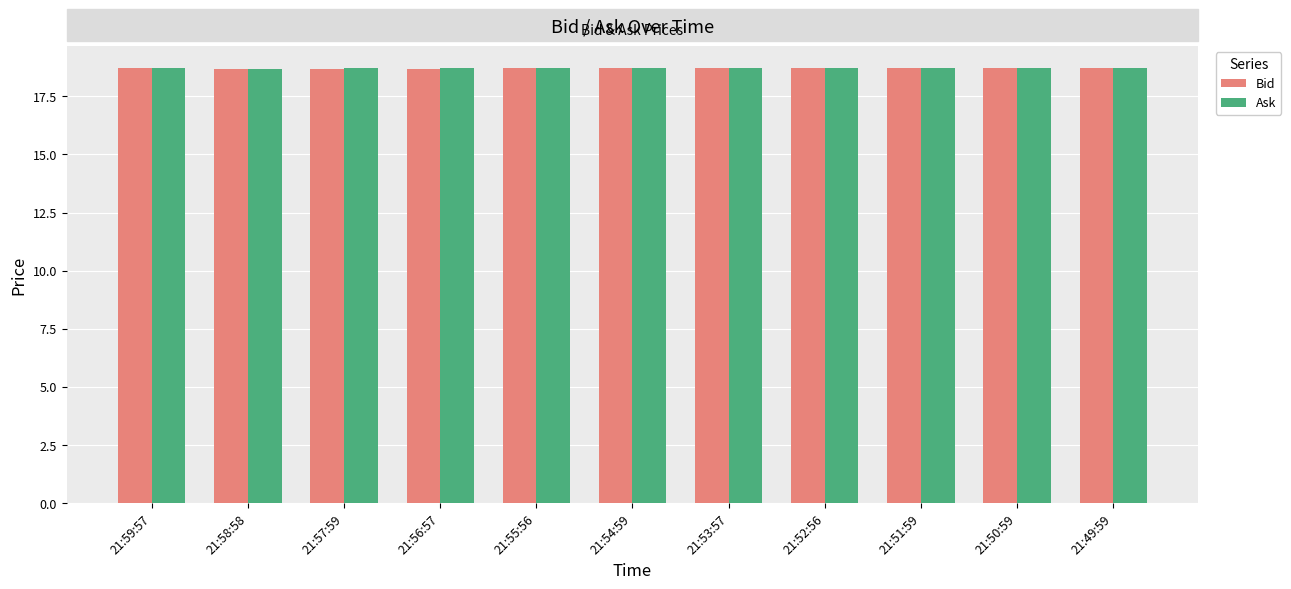

What is the average value of the Bid series?

18.7